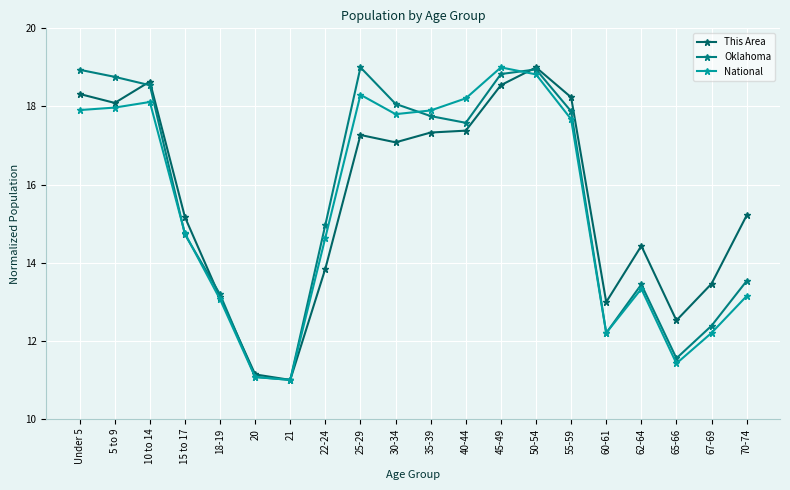

Where is the first local minimum for This Area?

5 to 9